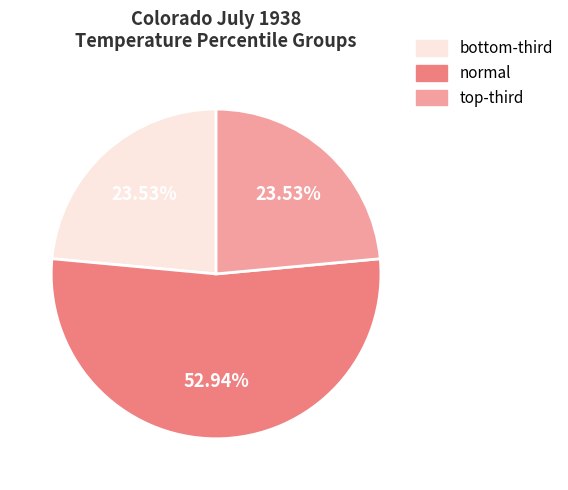

Which category accounts for the majority?

normal